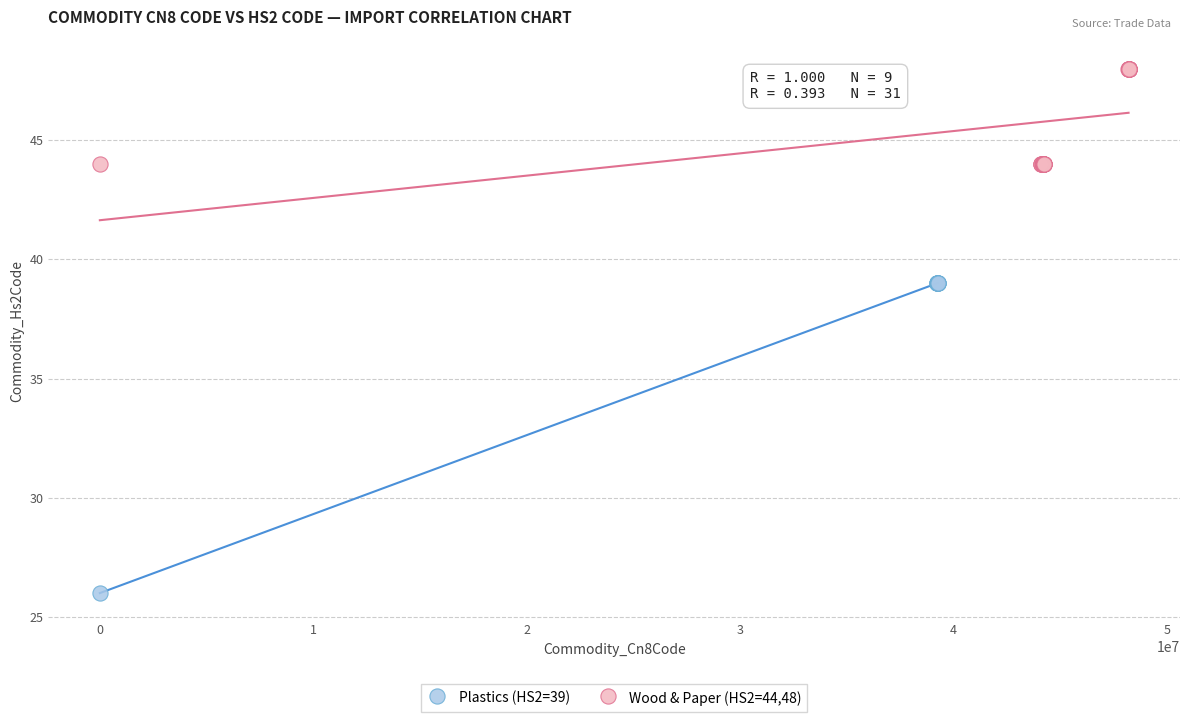

Which series contains the highest Y value?

Wood & Paper (HS2=44,48)